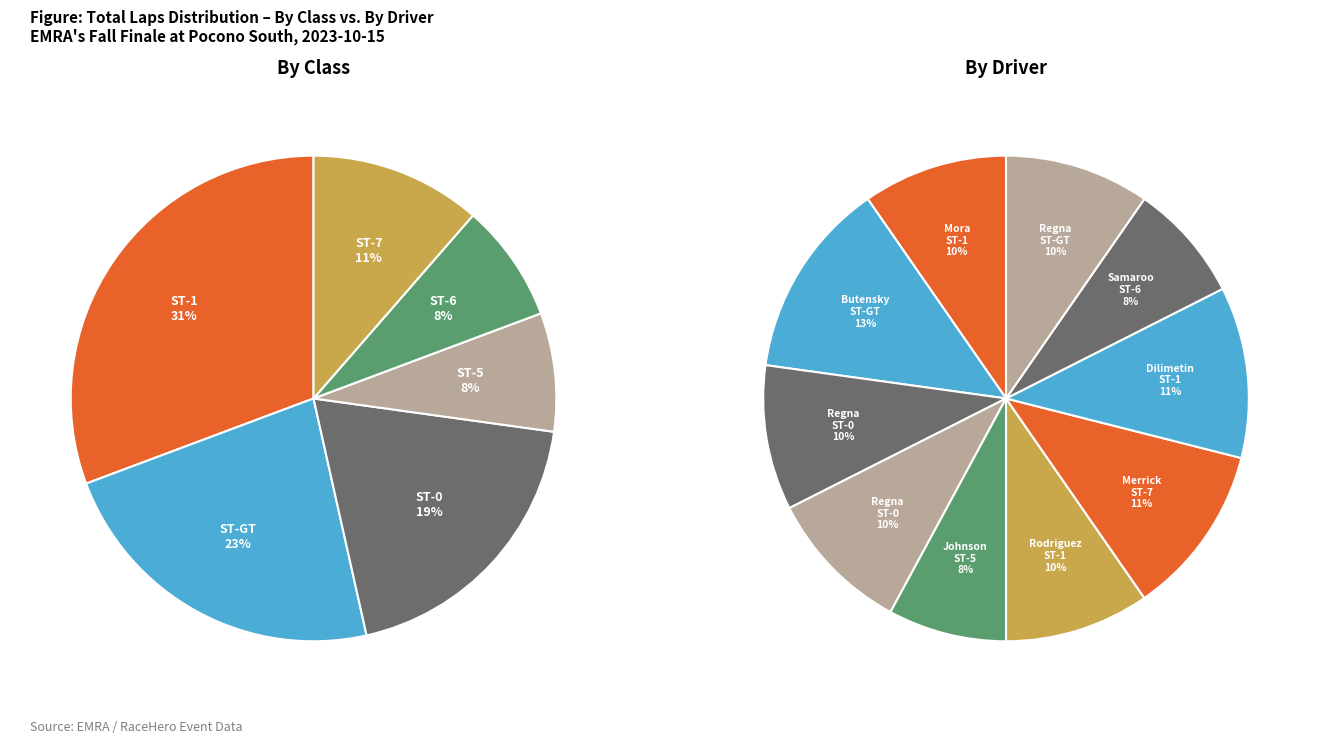

How much of the chart is everything except Ian Johnson (ST-5)?

92.1%